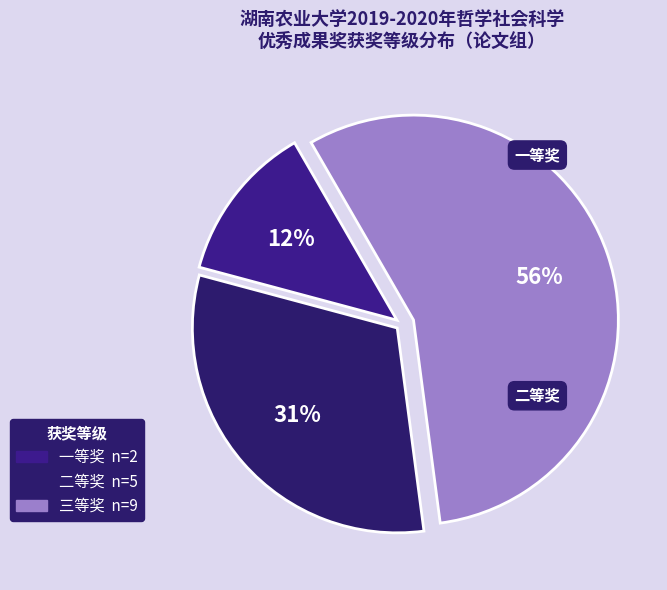

Does any single category account for the majority?

Yes